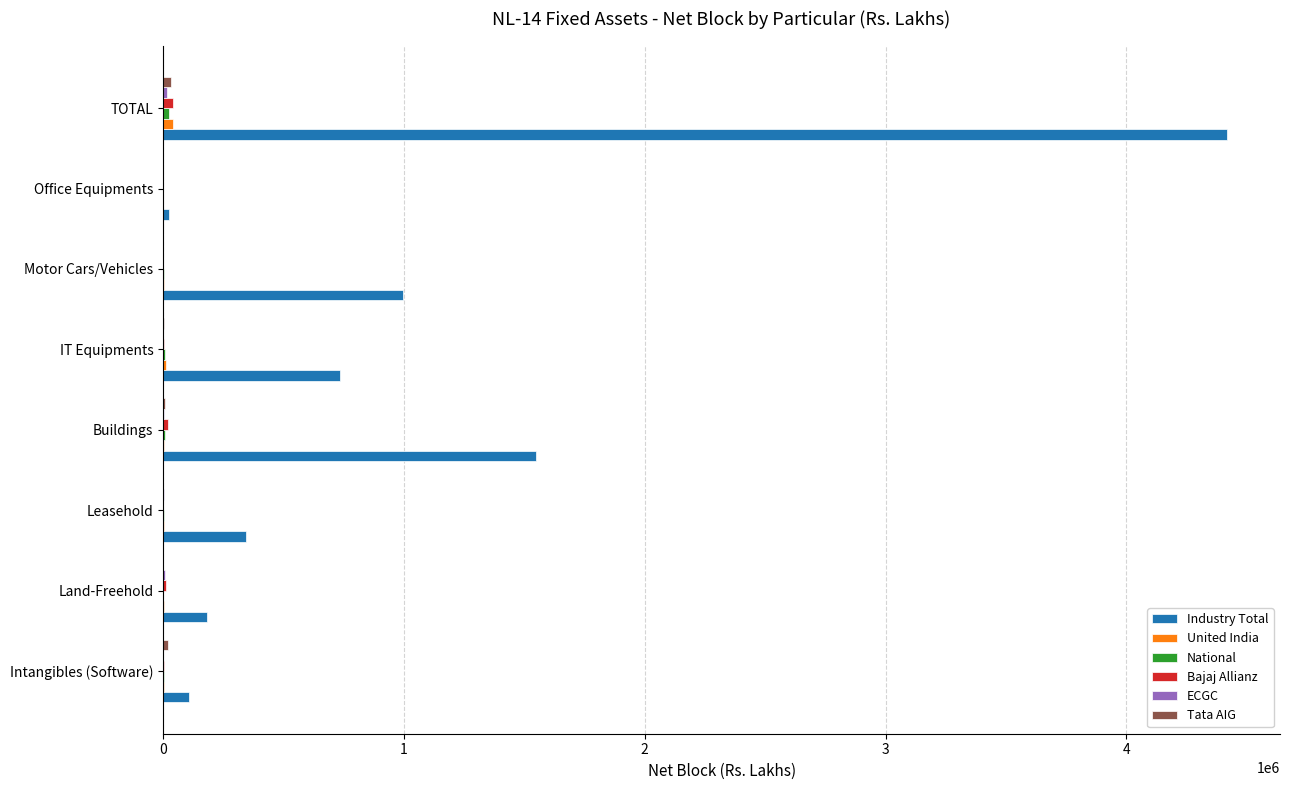

At which category is the sum across all series the highest?

TOTAL